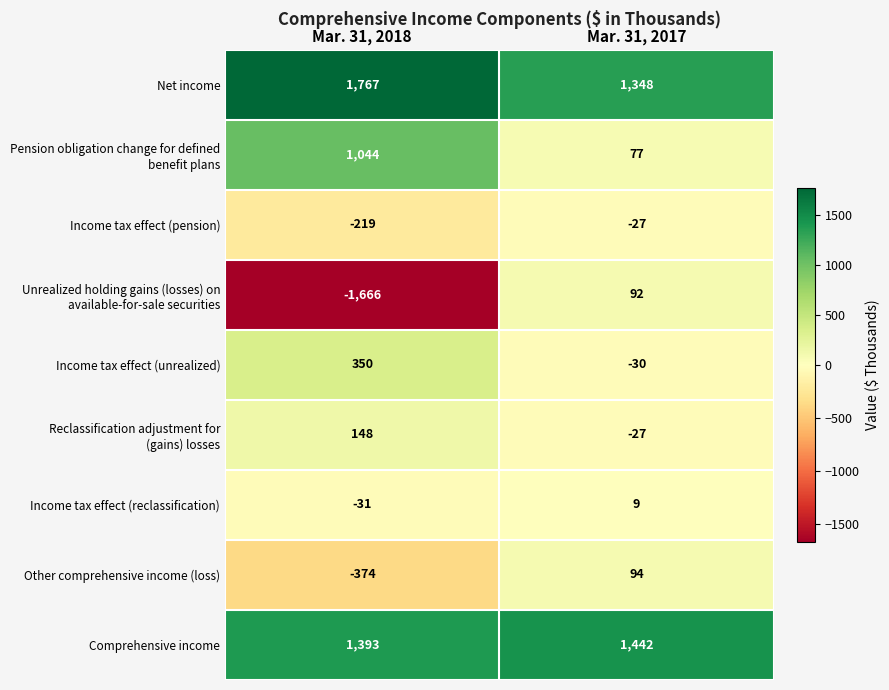

What is the approximate value of Income tax effect (reclassification) at Mar. 31, 2017?

9